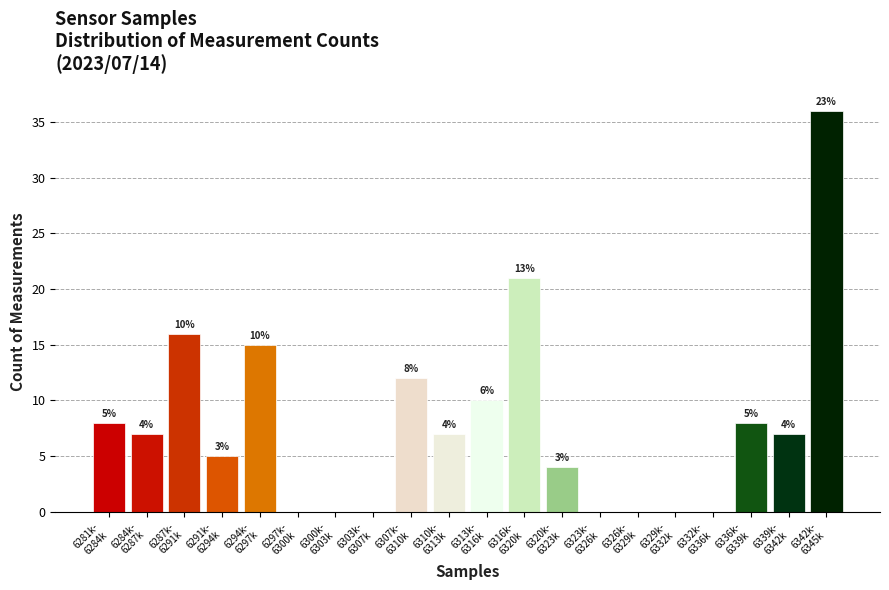

What is the maximum value shown in the chart?

36